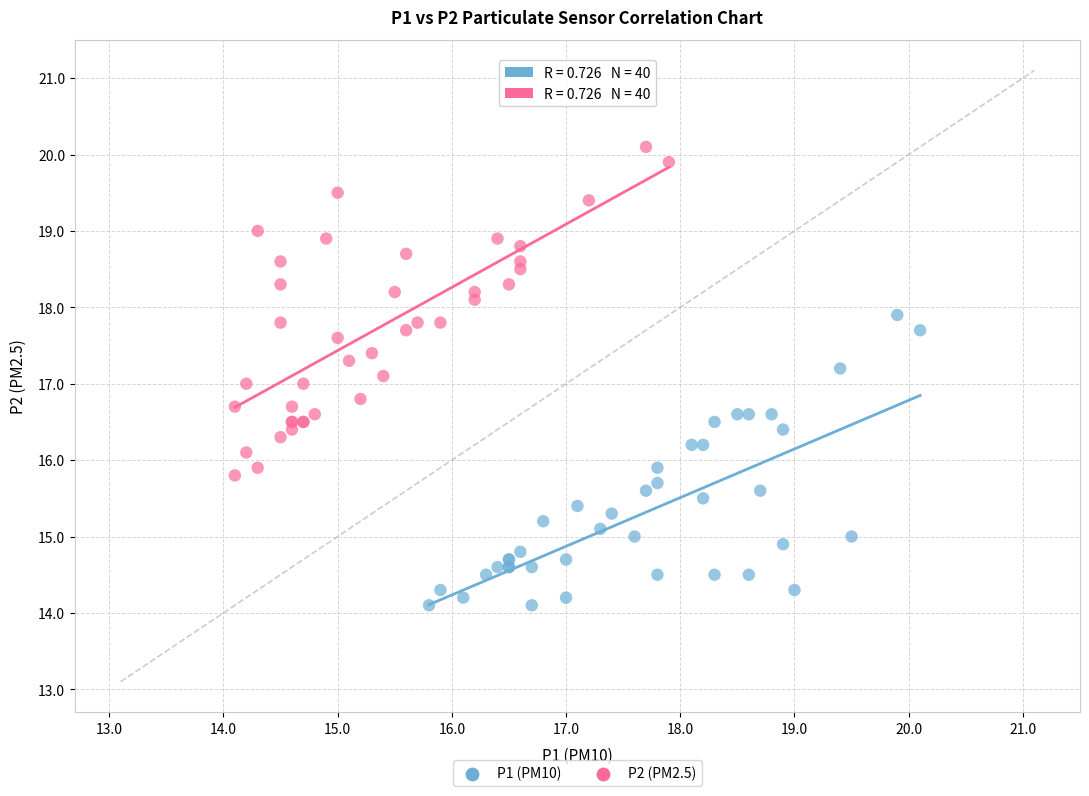

Which series contains the lowest Y value?

P1 (PM10)